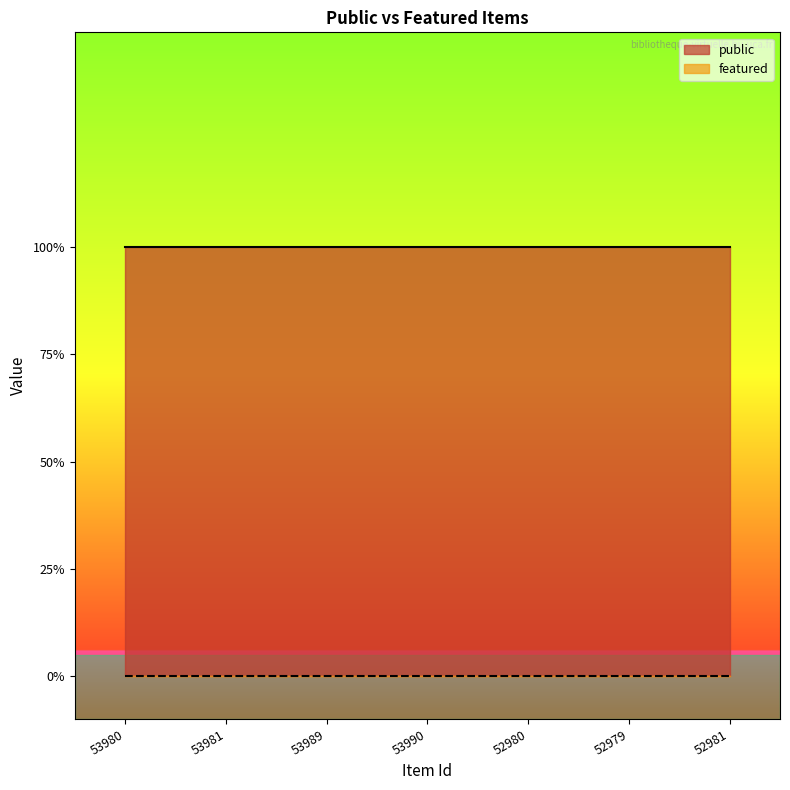

At 52981, list the series in order from largest to smallest.

public, featured